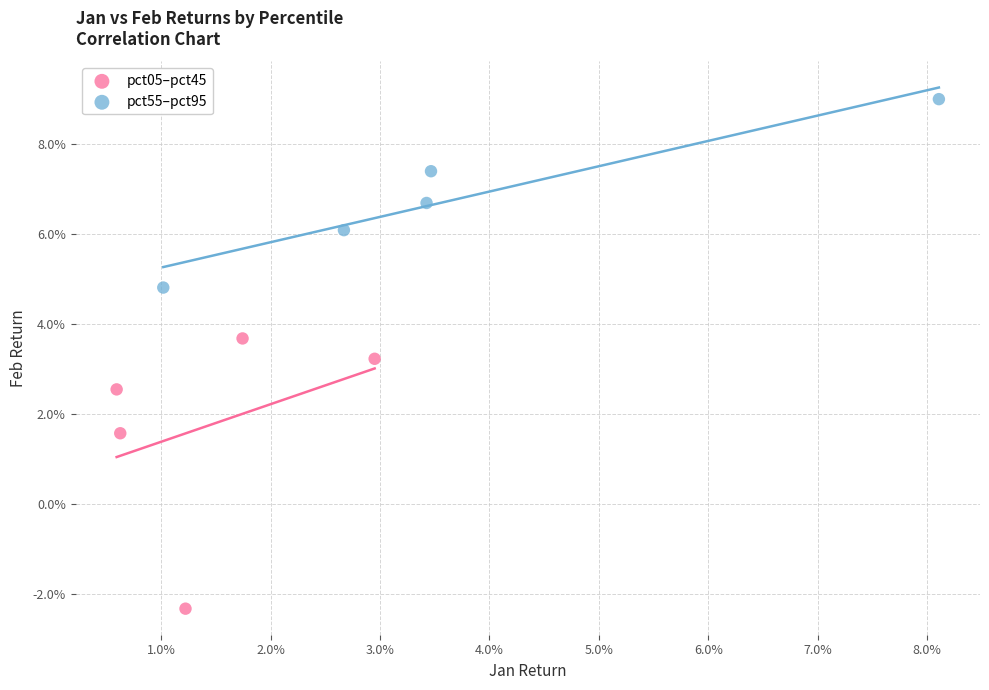

Which series has the largest Y range (max minus min)?

pct05–pct45